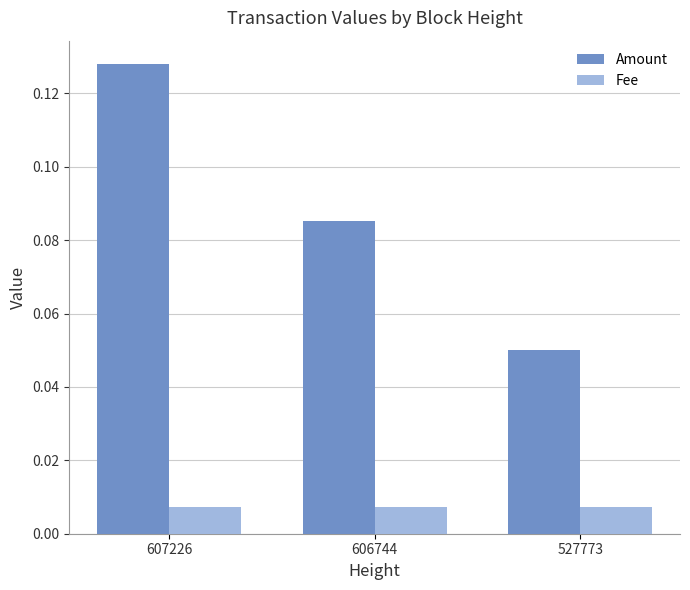

Does the chart contain stacked bars?

No